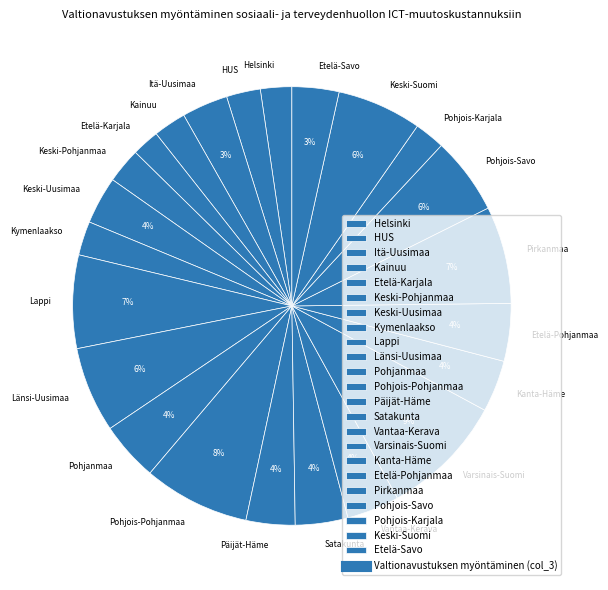

Is there any slice that represents more than half of the pie?

No